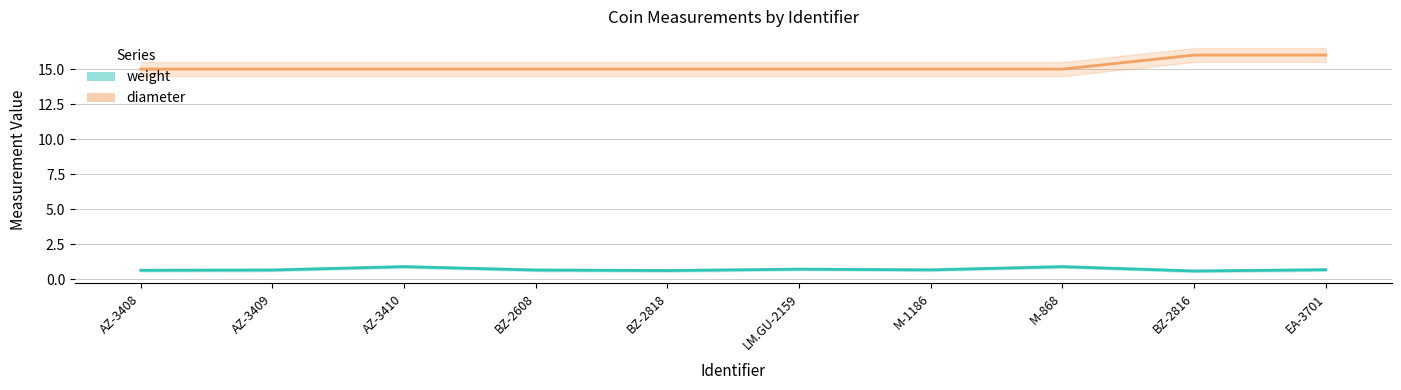

What is the total value across all series at M-1186?

15.7